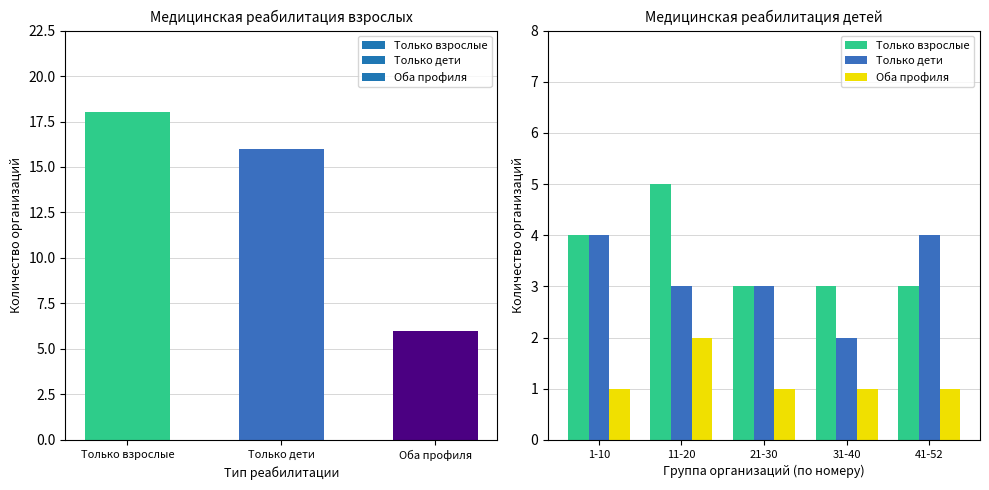

What is the sum of the Только дети values at 41-52 and 31-40?

6